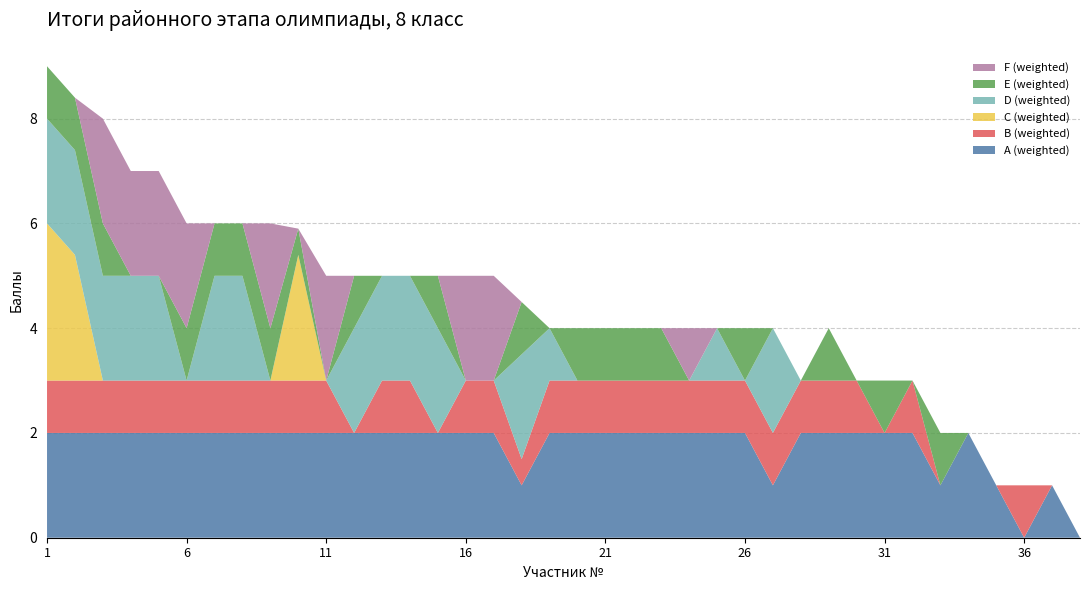

Reading left to right, extract all data points from this chart.

A (weighted): 1=2.0	2=2.0	3=2.0	4=2.0	5=2.0	6=2.0	7=2.0	8=2.0	9=2.0	10=2.0	11=2.0	12=2.0	13=2.0	14=2.0	15=2.0	16=2.0	17=2.0	18=1.0	19=2.0	20=2.0	21=2.0	22=2.0	23=2.0	24=2.0	25=2.0	26=2.0	27=1.0	28=2.0	29=2.0	30=2.0	31=2.0	32=2.0	33=1.0	34=2.0	35=1.0	36=0.0	37=1.0	38=0.0
B (weighted): 1=1.0	2=1.0	3=1.0	4=1.0	5=1.0	6=1.0	7=1.0	8=1.0	9=1.0	10=1.0	11=1.0	12=0.0	13=1.0	14=1.0	15=0.0	16=1.0	17=1.0	18=0.5	19=1.0	20=1.0	21=1.0	22=1.0	23=1.0	24=1.0	25=1.0	26=1.0	27=1.0	28=1.0	29=1.0	30=1.0	31=0.0	32=1.0	33=0.0	34=0.0	35=0.0	36=1.0	37=0.0	38=0.0
C (weighted): 1=3.0	2=2.4	3=0.0	4=0.0	5=0.0	6=0.0	7=0.0	8=0.0	9=0.0	10=2.4	11=0.0	12=0.0	13=0.0	14=0.0	15=0.0	16=0.0	17=0.0	18=0.0	19=0.0	20=0.0	21=0.0	22=0.0	23=0.0	24=0.0	25=0.0	26=0.0	27=0.0	28=0.0	29=0.0	30=0.0	31=0.0	32=0.0	33=0.0	34=0.0	35=0.0	36=0.0	37=0.0	38=0.0
D (weighted): 1=2.0	2=2.0	3=2.0	4=2.0	5=2.0	6=0.0	7=2.0	8=2.0	9=0.0	10=0.0	11=0.0	12=2.0	13=2.0	14=2.0	15=2.0	16=0.0	17=0.0	18=2.0	19=1.0	20=0.0	21=0.0	22=0.0	23=0.0	24=0.0	25=1.0	26=0.0	27=2.0	28=0.0	29=0.0	30=0.0	31=0.0	32=0.0	33=0.0	34=0.0	35=0.0	36=0.0	37=0.0	38=0.0
E (weighted): 1=1.0	2=1.0	3=1.0	4=0.0	5=0.0	6=1.0	7=1.0	8=1.0	9=1.0	10=0.5	11=0.0	12=1.0	13=0.0	14=0.0	15=1.0	16=0.0	17=0.0	18=1.0	19=0.0	20=1.0	21=1.0	22=1.0	23=1.0	24=0.0	25=0.0	26=1.0	27=0.0	28=0.0	29=1.0	30=0.0	31=1.0	32=0.0	33=1.0	34=0.0	35=0.0	36=0.0	37=0.0	38=0.0
F (weighted): 1=0.0	2=0.0	3=2.0	4=2.0	5=2.0	6=2.0	7=0.0	8=0.0	9=2.0	10=0.0	11=2.0	12=0.0	13=0.0	14=0.0	15=0.0	16=2.0	17=2.0	18=0.0	19=0.0	20=0.0	21=0.0	22=0.0	23=0.0	24=1.0	25=0.0	26=0.0	27=0.0	28=0.0	29=0.0	30=0.0	31=0.0	32=0.0	33=0.0	34=0.0	35=0.0	36=0.0	37=0.0	38=0.0